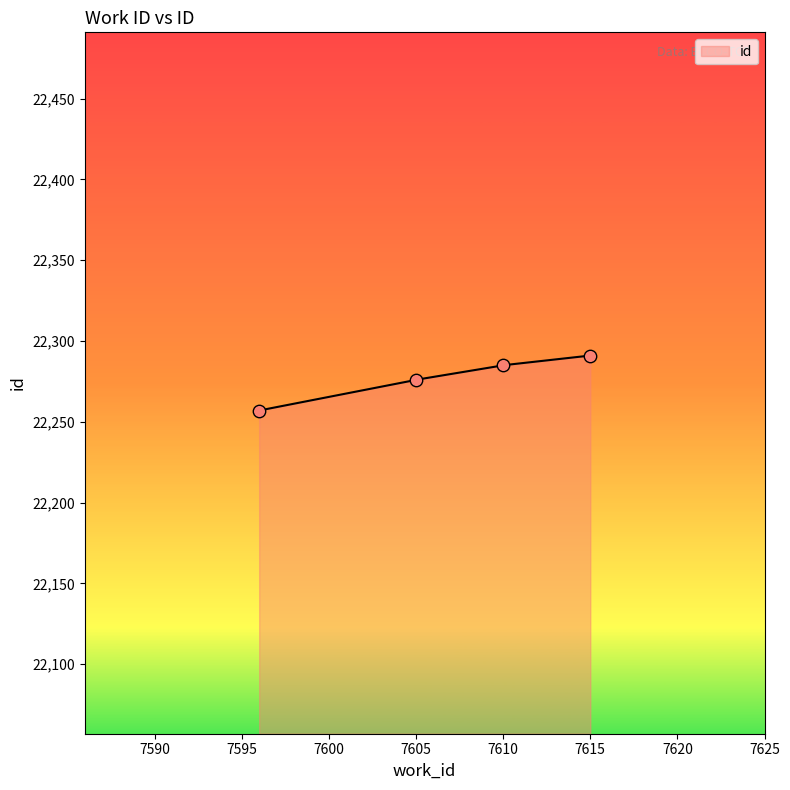

What is the ratio of the value at 7610 to the value at 7596?

1.0